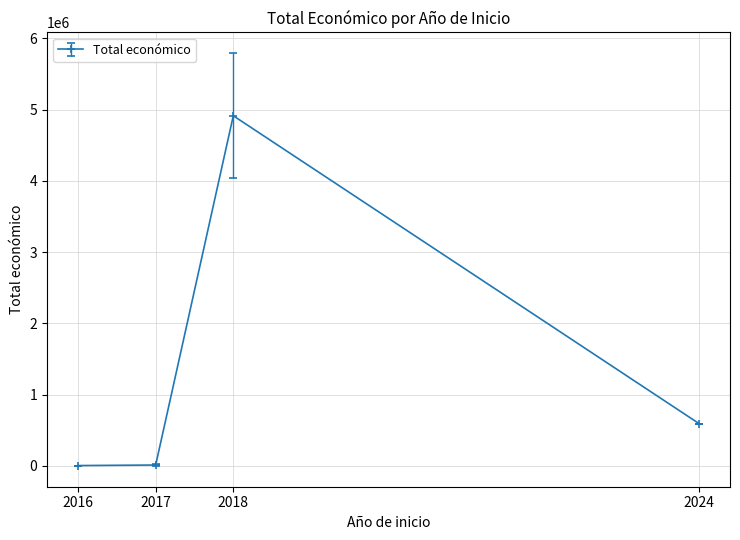

Is it true that the value at 2018 is 7631713.2?

False